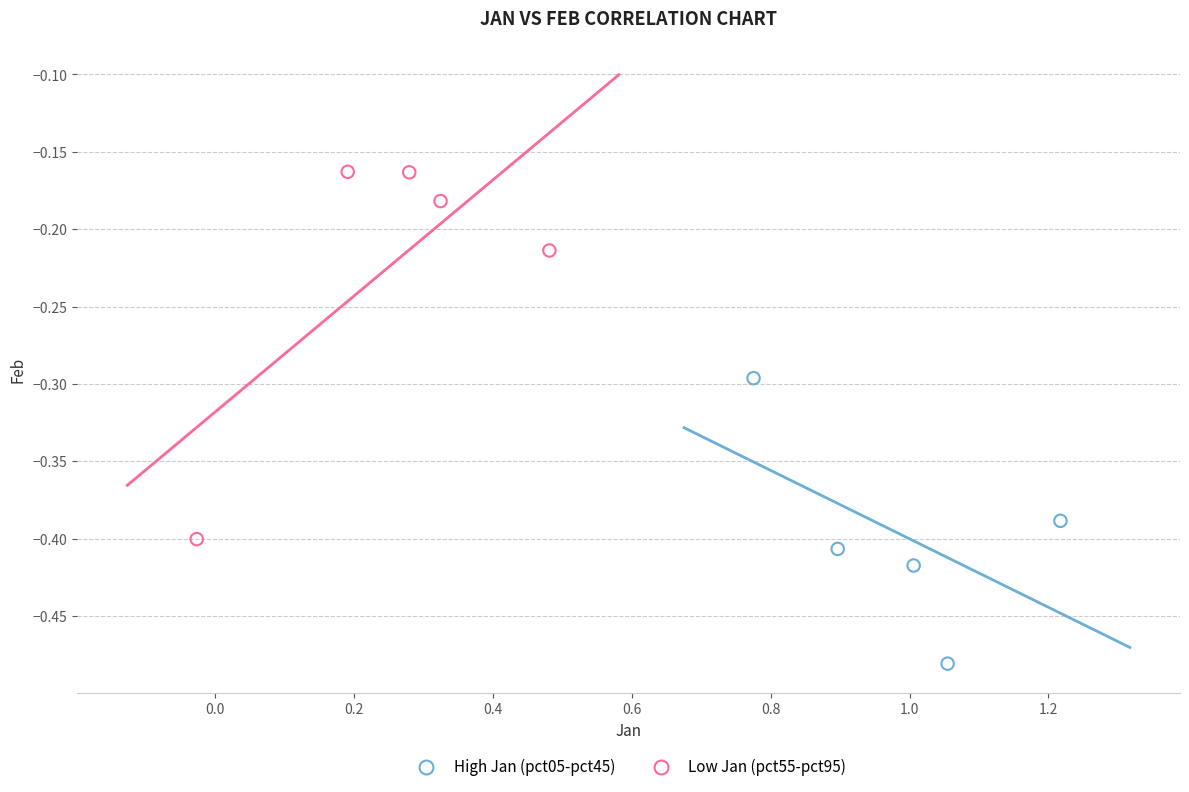

Which series has the widest spread of Y values?

Low Jan (pct55-pct95)